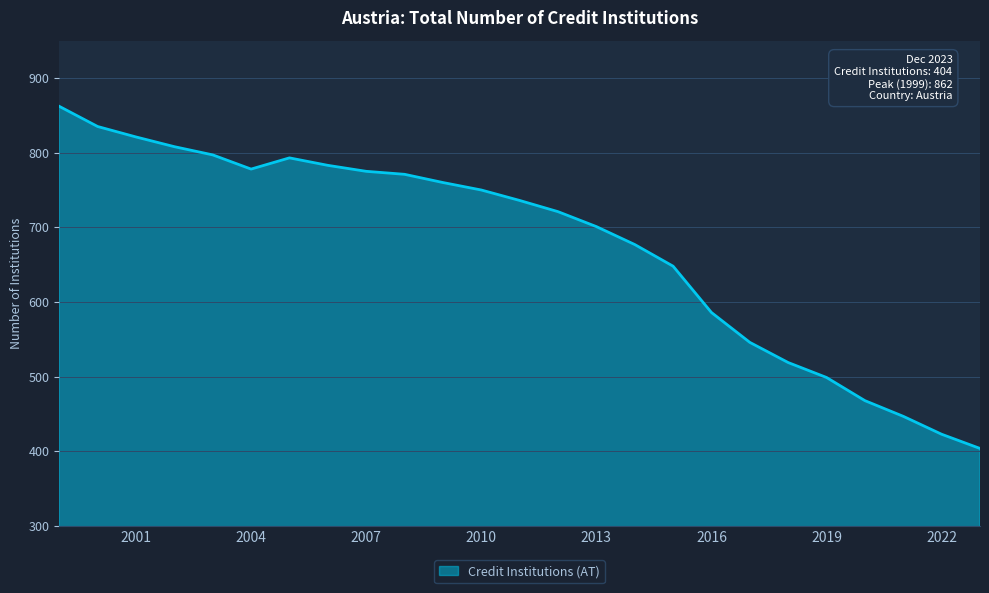

What is the minimum value shown in the chart?

404